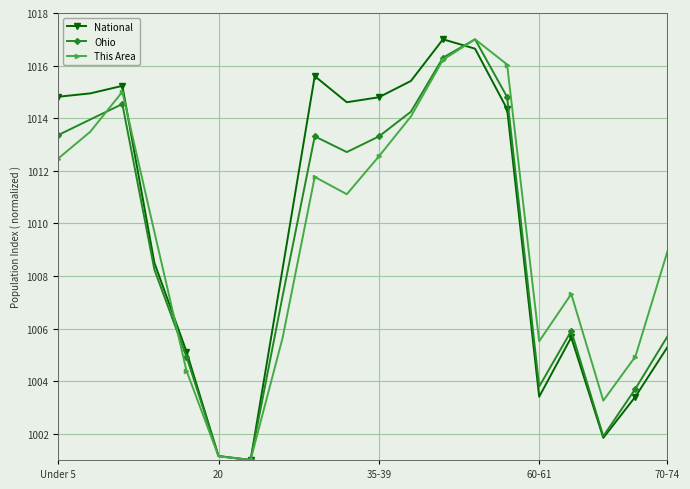

Does the chart have visible grid lines?

Yes